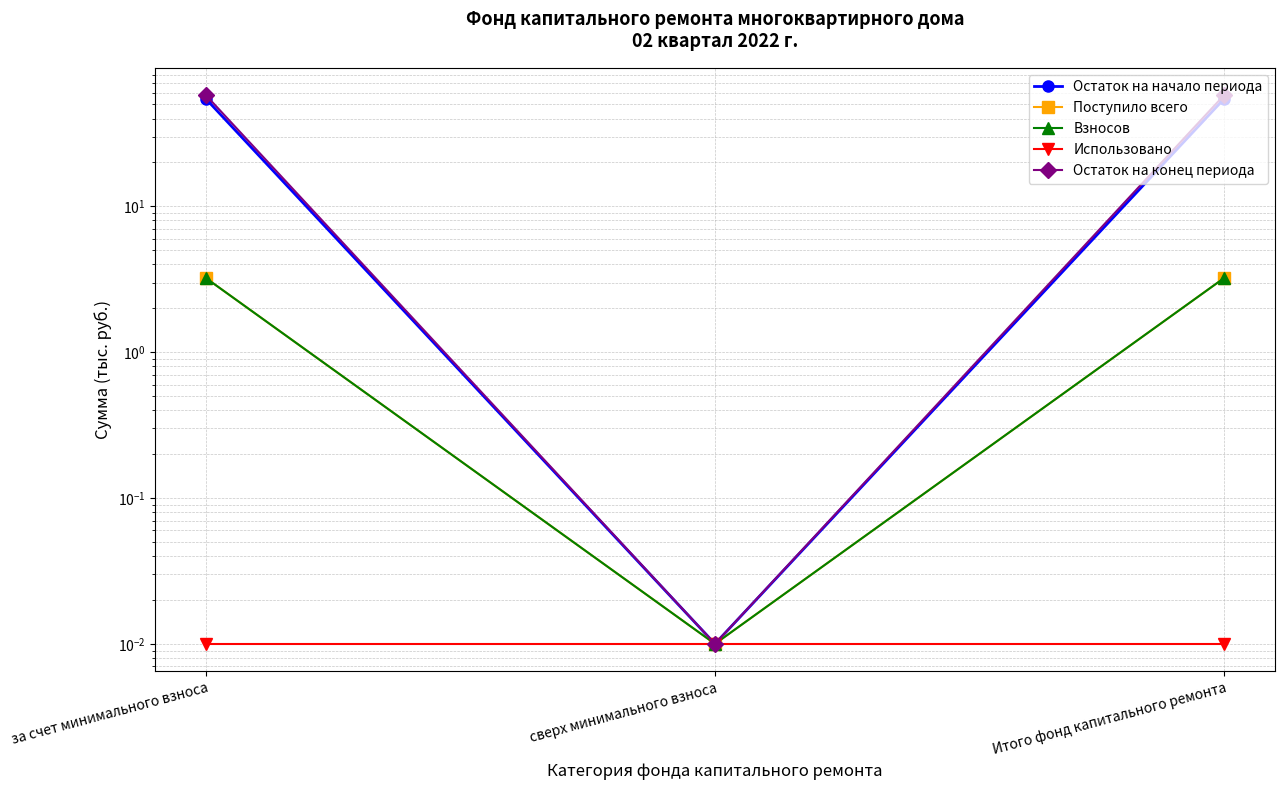

Rank the series by their maximum value, from highest to lowest.

Остаток на конец периода, Остаток на начало периода, Поступило всего, Взносов, Использовано